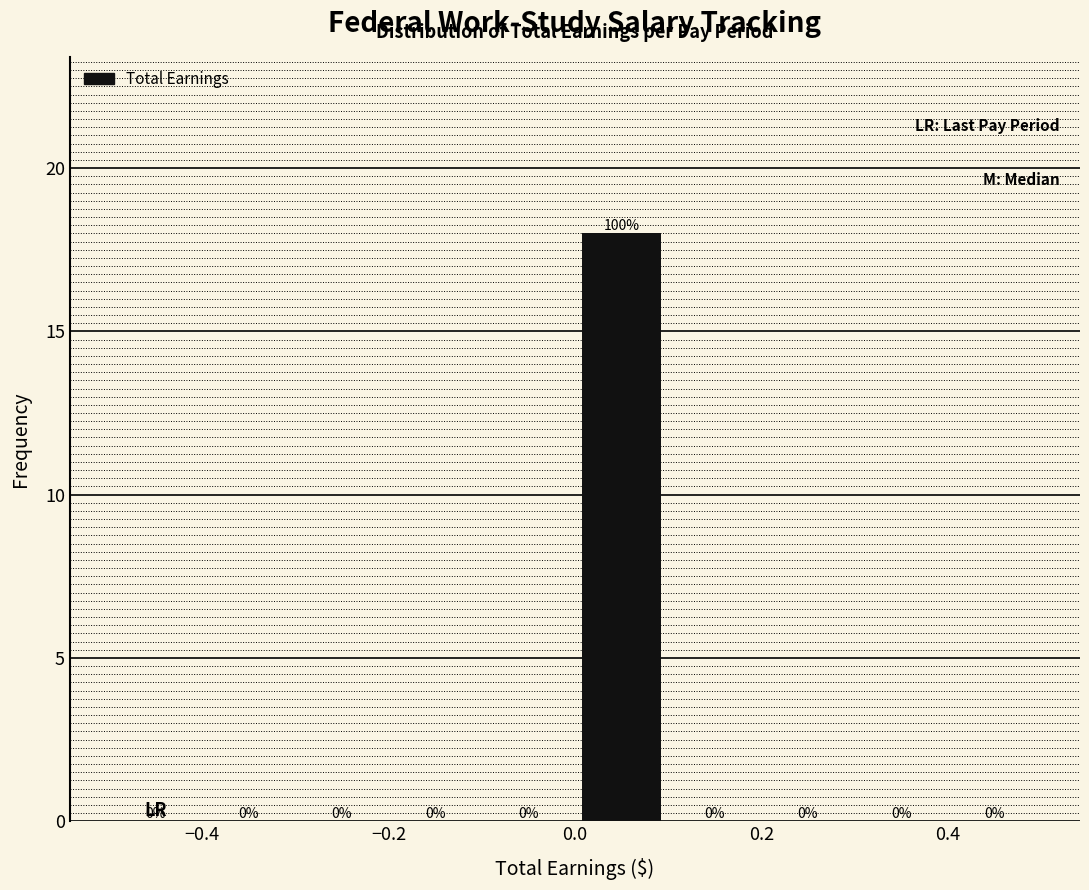

Over which range of the x-axis is the bar tallest?

0.0 to 0.1